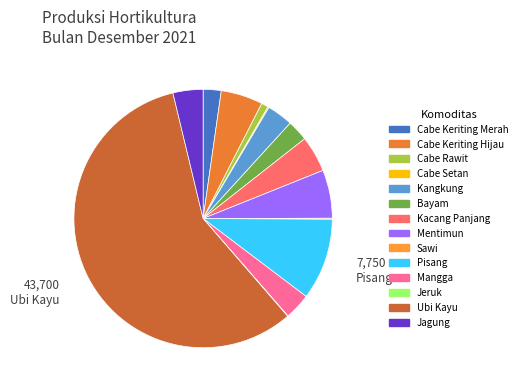

Is there any slice that represents more than half of the pie?

Yes